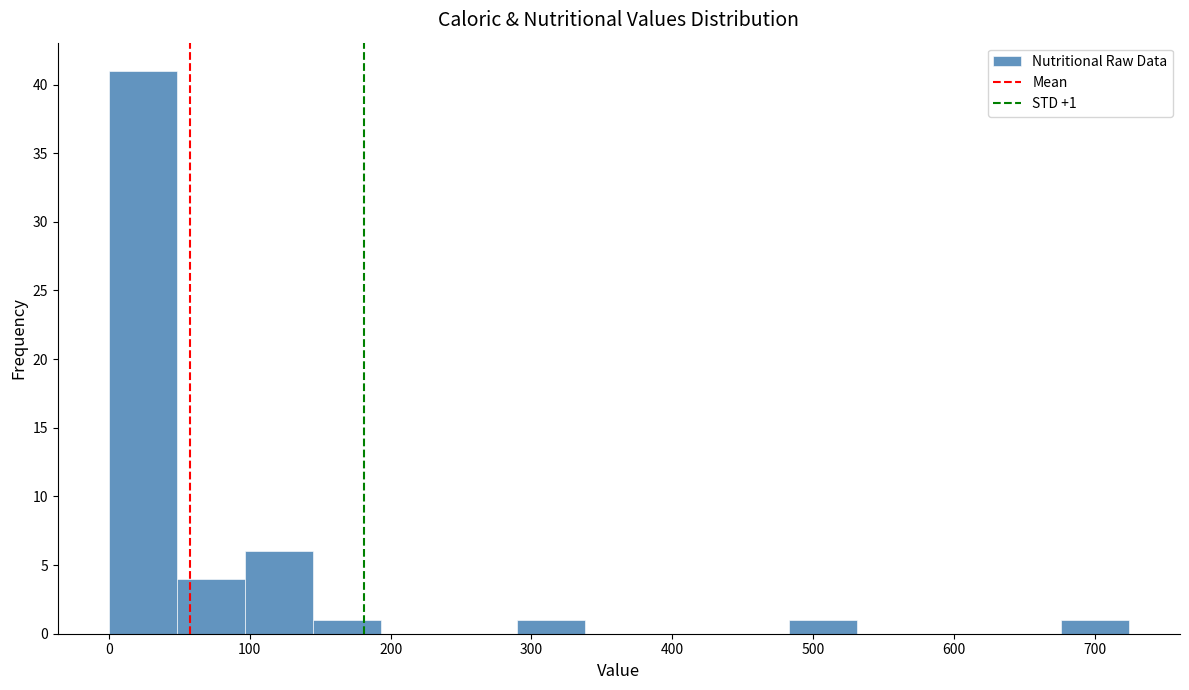

Which range on the x-axis has the tallest bar?

0 to 50